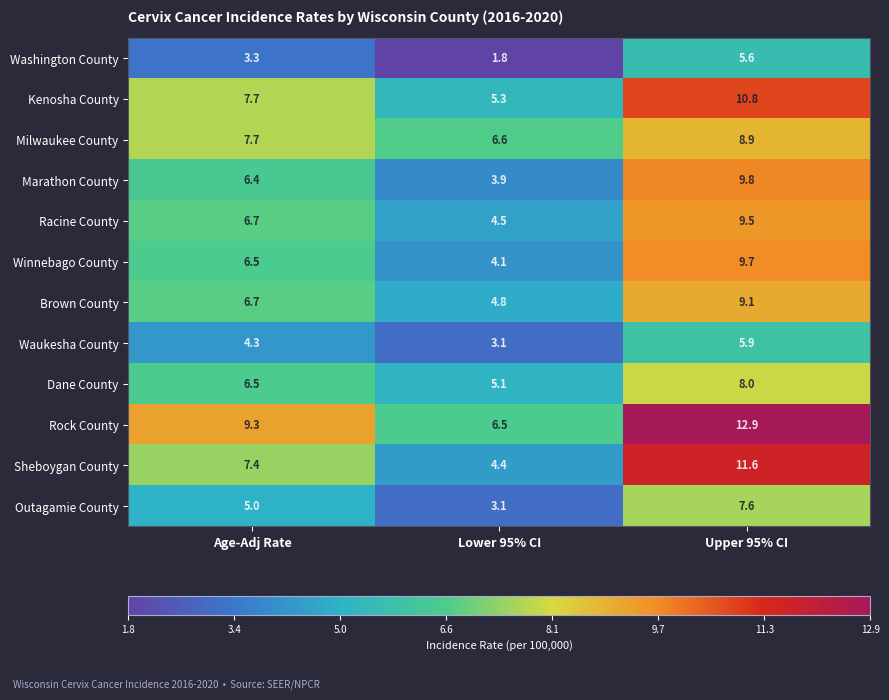

Between Age-Adj Rate and Upper 95% CI, which series saw the biggest shift?

Sheboygan County